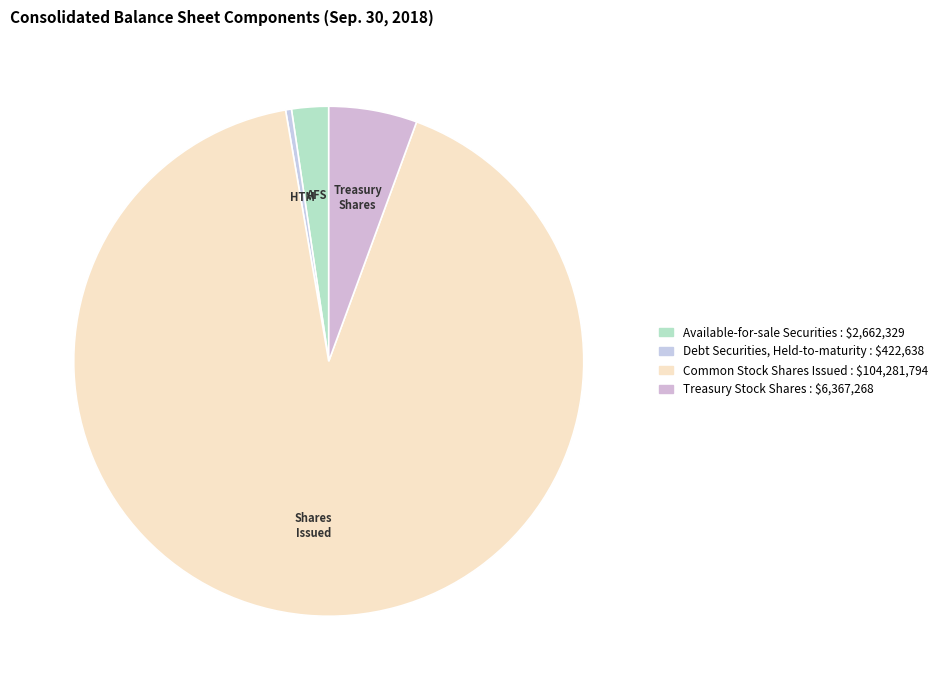

What is the largest slice in the pie chart?

Common Stock Shares Issued